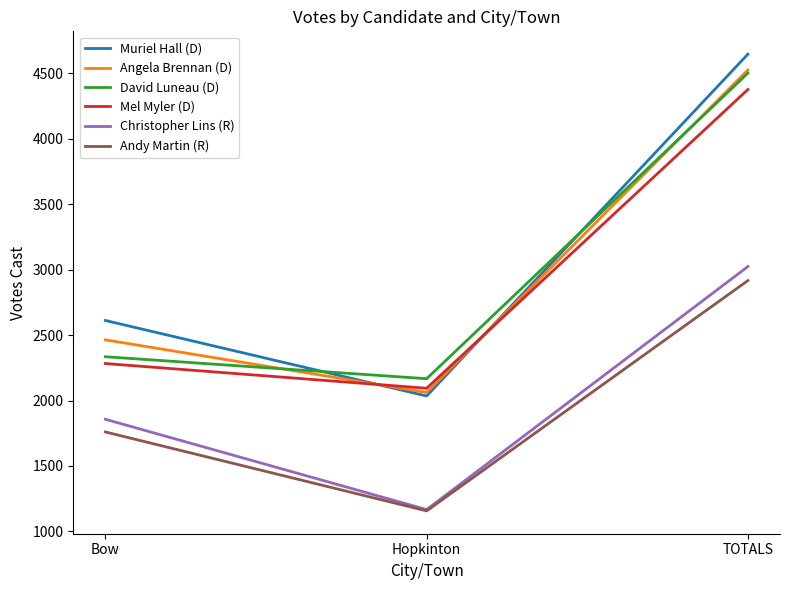

Reading left to right, list all the values displayed in this chart.

Muriel Hall (D): Bow=2612	Hopkinton=2035	TOTALS=4647
Angela Brennan (D): Bow=2464	Hopkinton=2062	TOTALS=4526
David Luneau (D): Bow=2335	Hopkinton=2167	TOTALS=4502
Mel Myler (D): Bow=2283	Hopkinton=2094	TOTALS=4377
Christopher Lins (R): Bow=1857	Hopkinton=1167	TOTALS=3024
Andy Martin (R): Bow=1760	Hopkinton=1157	TOTALS=2917